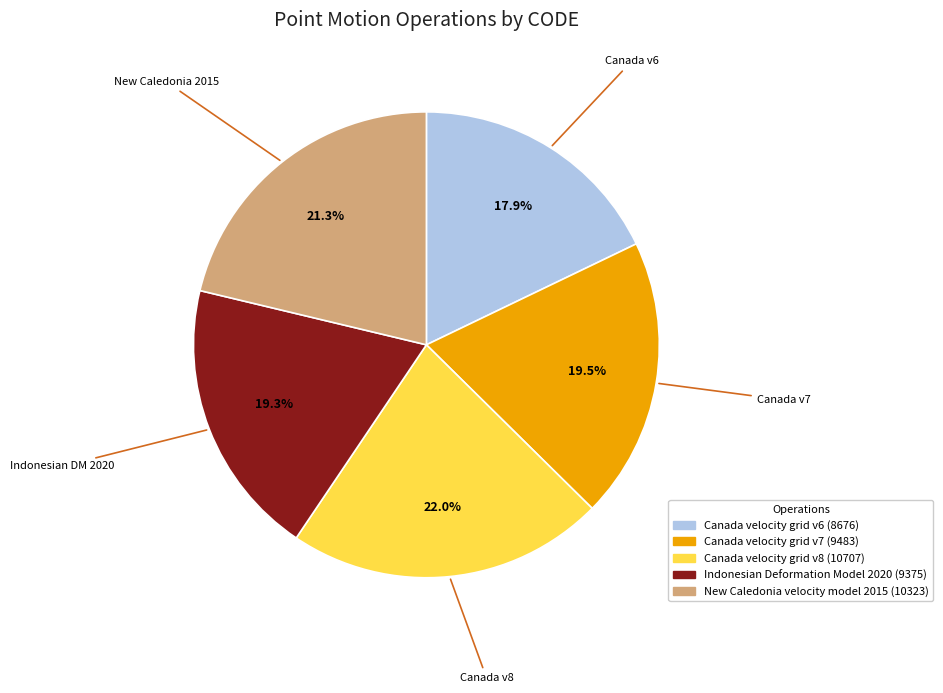

Which slice is the largest?

Canada velocity grid v8